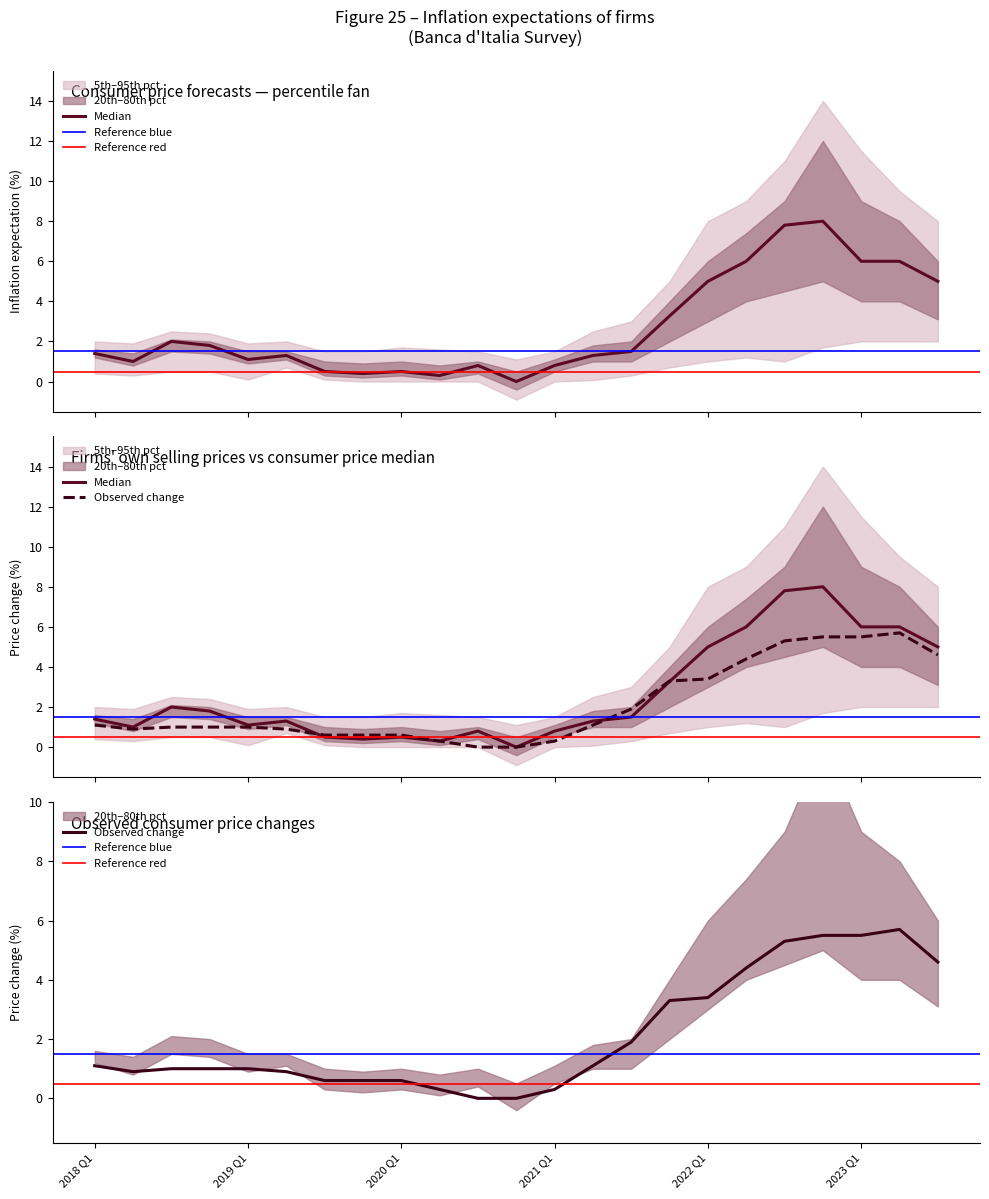

True or false: Median and p20 intersect in this chart.

False